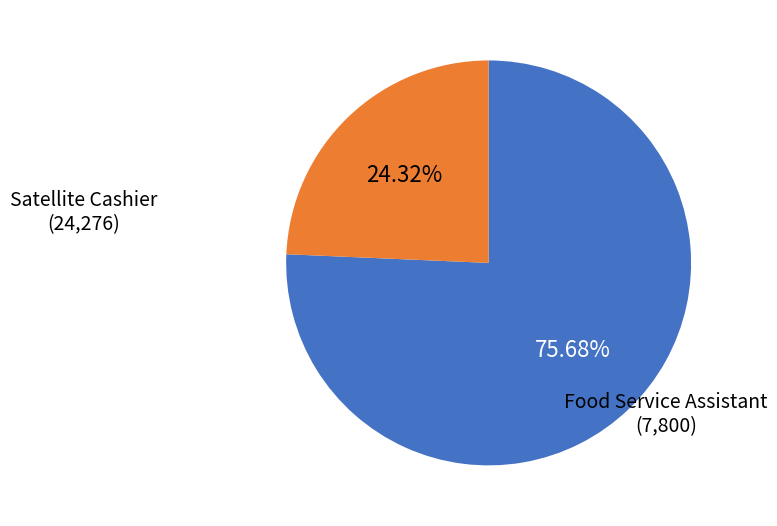

Is there any slice that represents more than half of the pie?

Yes